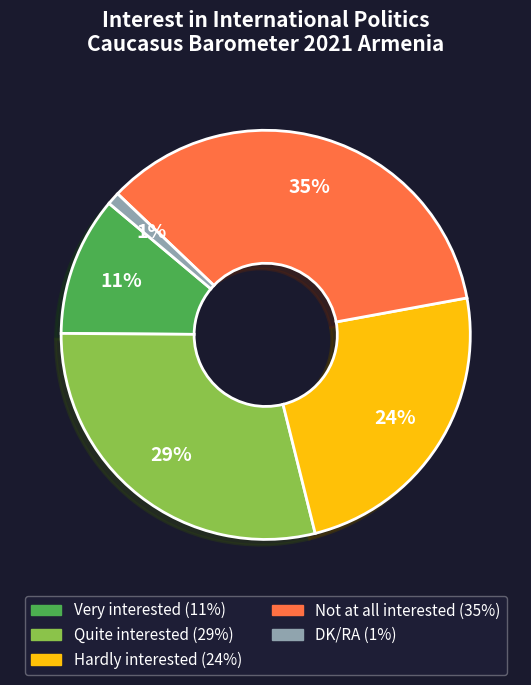

Which has a higher value, Quite interested or DK/RA?

Quite interested